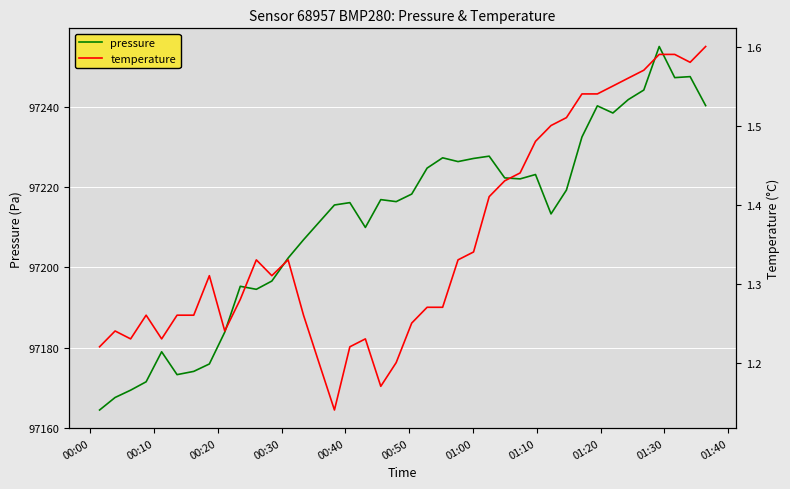

True or false: pressure and temperature cross at least once.

False